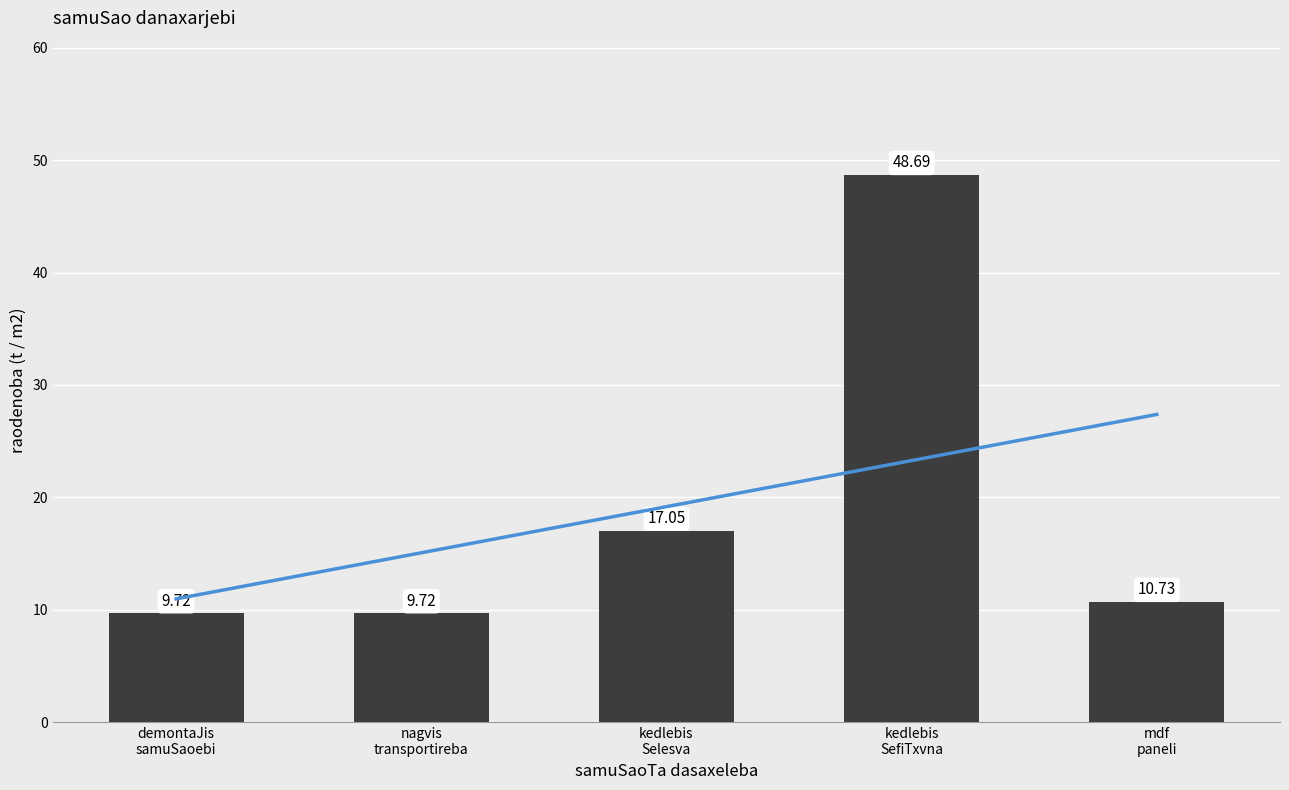

Reading right to left, list all the values displayed in this chart.

10.7	48.7	17.1	9.7	9.7